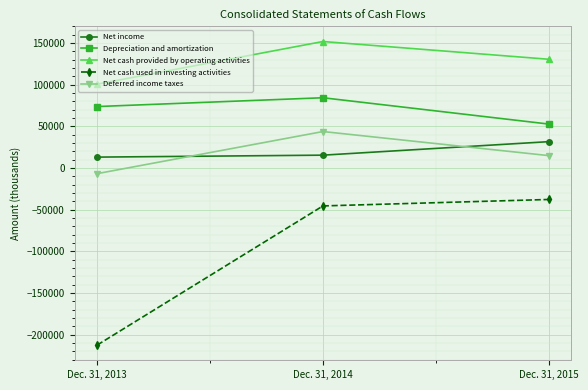

Which series has the largest range (max minus min)?

Net cash used in investing activities